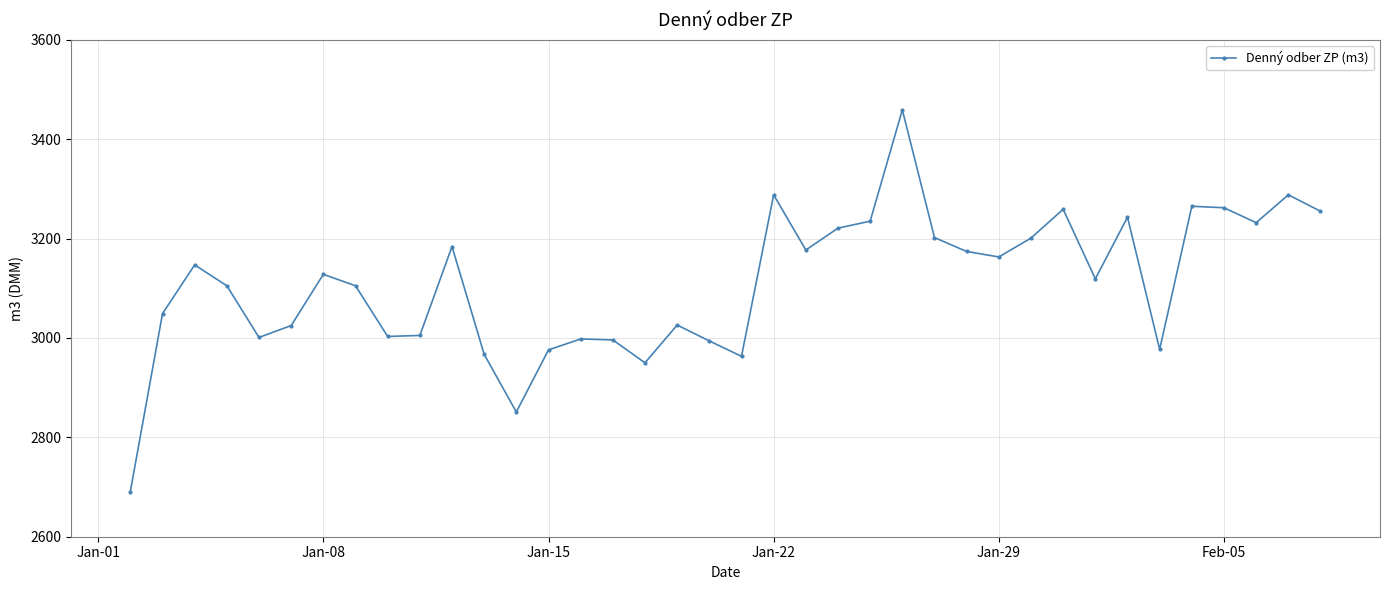

What is the value of the 25th point from the left?

3459